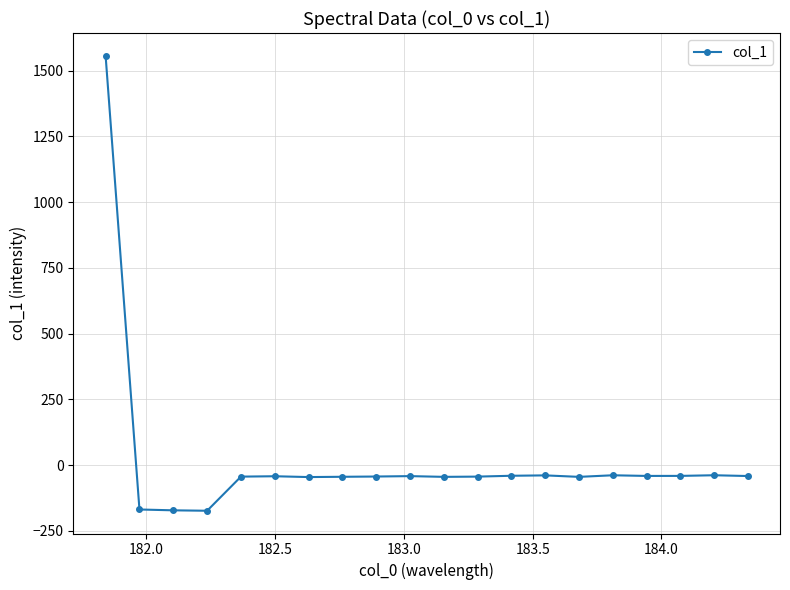

What is the value of the 18th point from the left?

-40.9